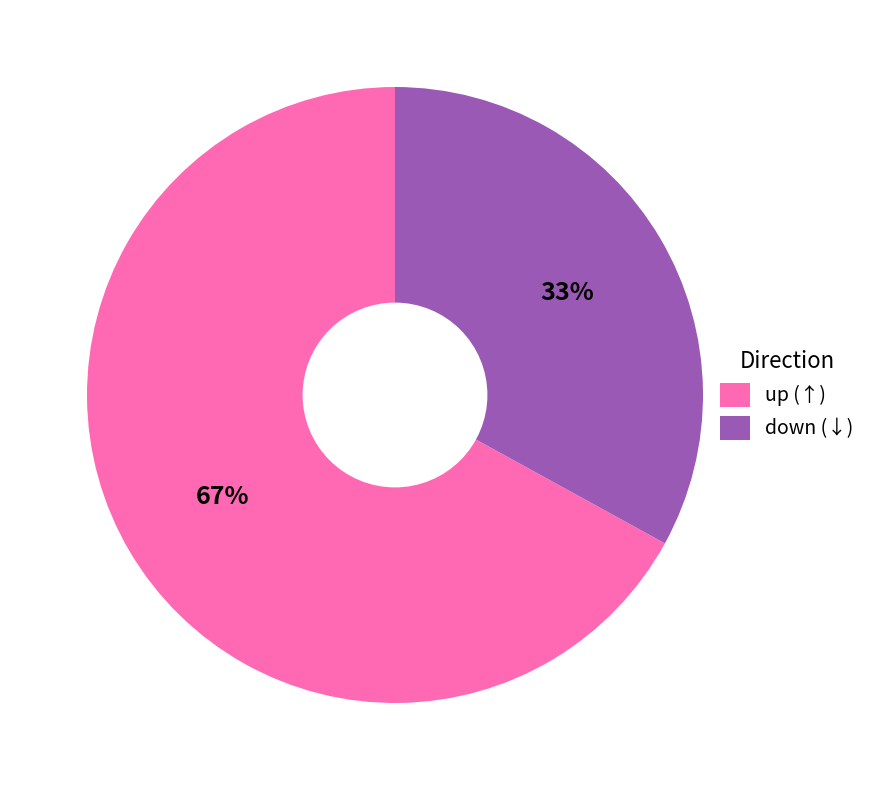

The up slice represents 79% of the pie. True or false?

False